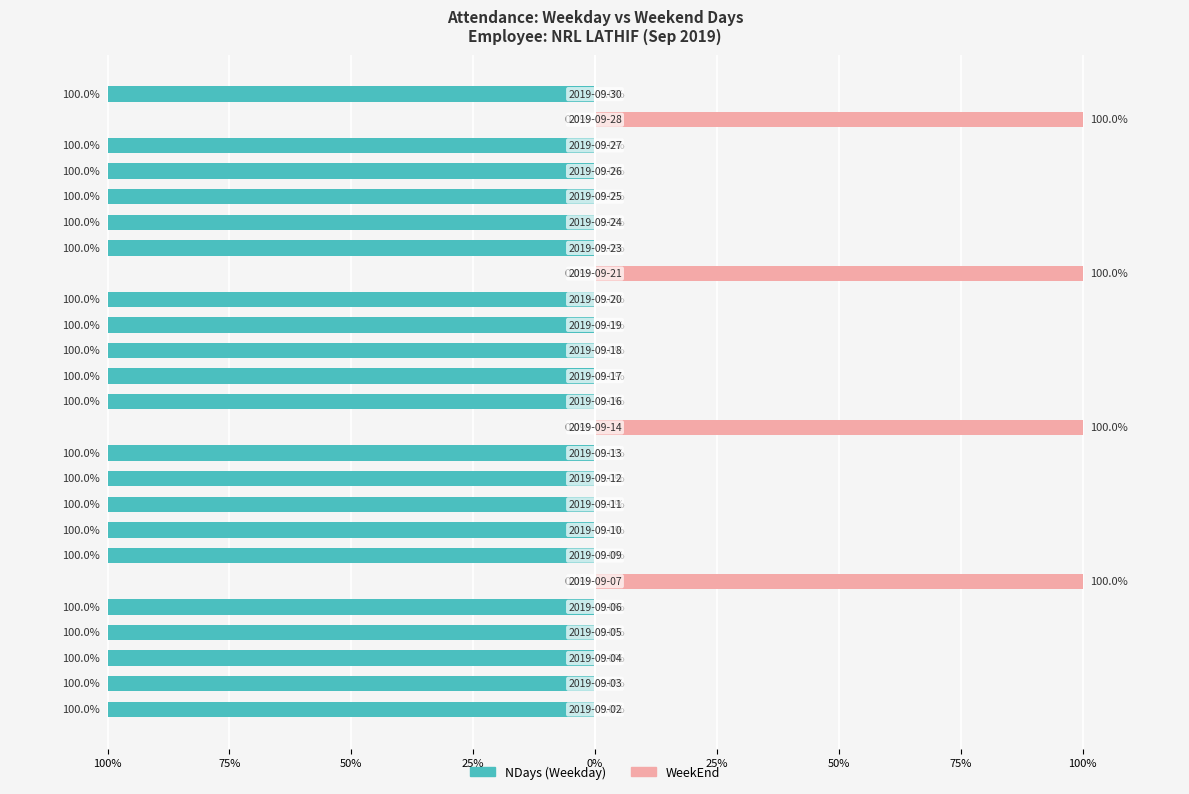

How many values in the NDays (Weekday) series exceed -100?

4